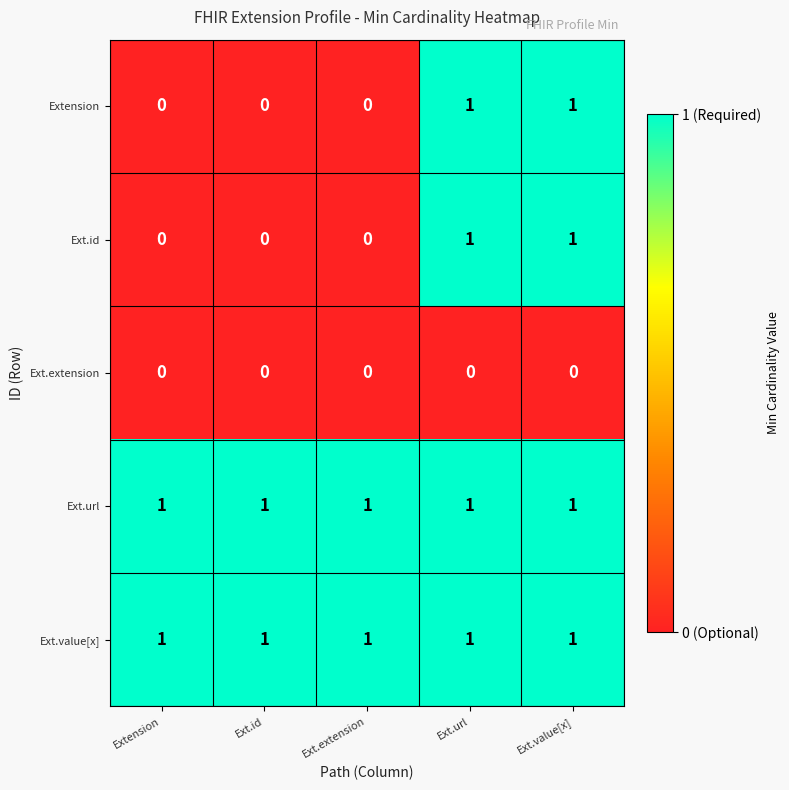

The Ext.id series shows 0 at Extension. True or false?

True